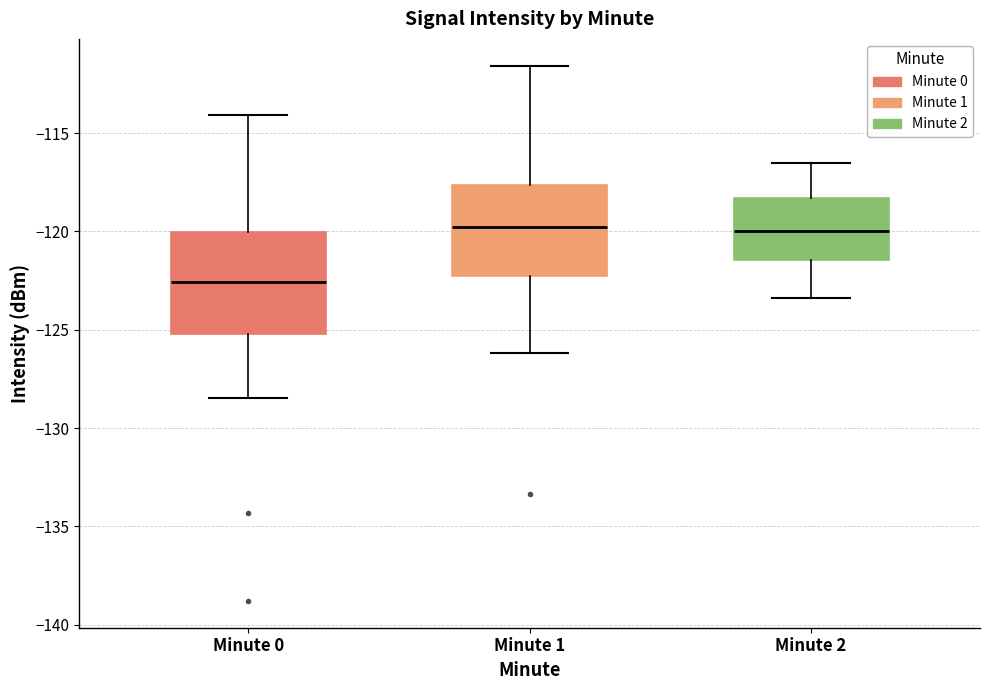

Where does the median line of the box for Minute 2 sit on the y-axis? The values are not printed on the chart, so give them approximately, as read against the axis.

-120.0